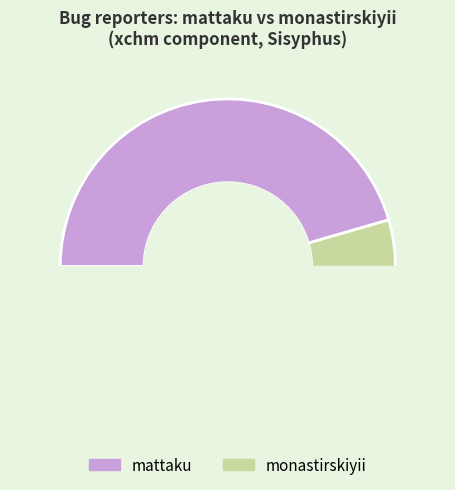

Is there a majority slice in this chart?

Yes